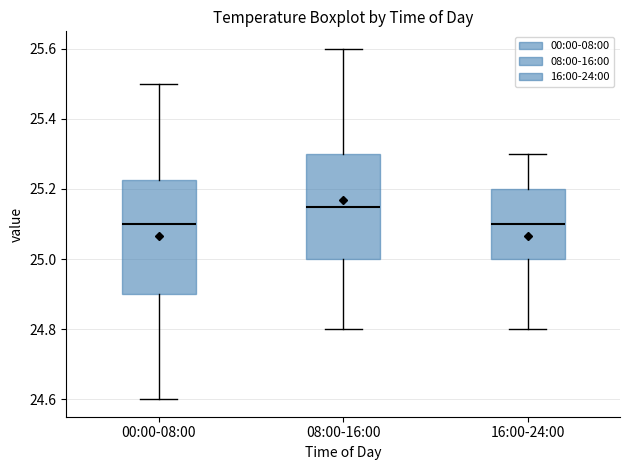

Which box is the tallest, from its lower edge to its upper edge?

00:00-08:00